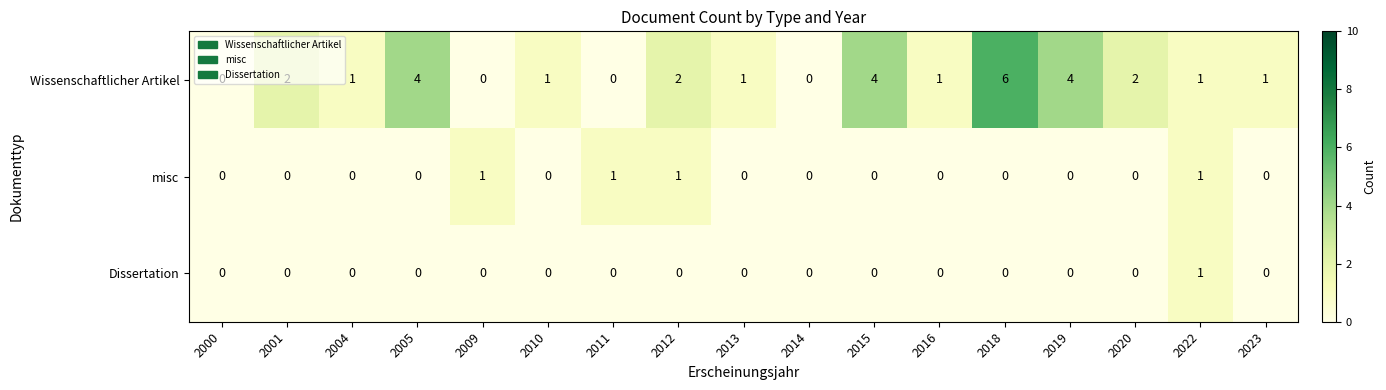

What is the difference between the maximum and minimum values in the Wissenschaftlicher Artikel series?

6